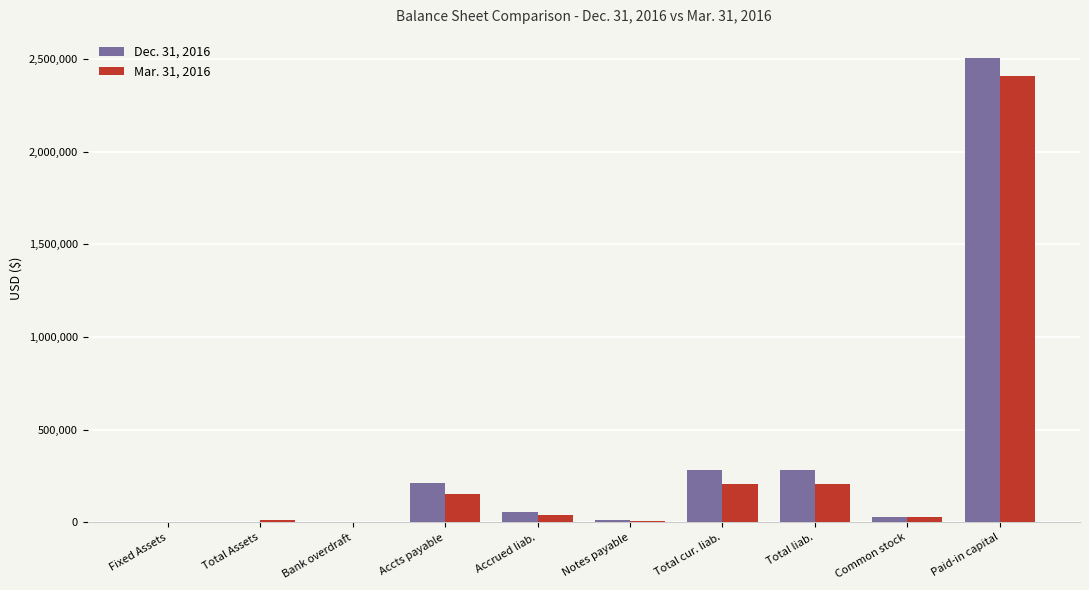

The Dec. 31, 2016 series shows 280340 at Total liab.. True or false?

True